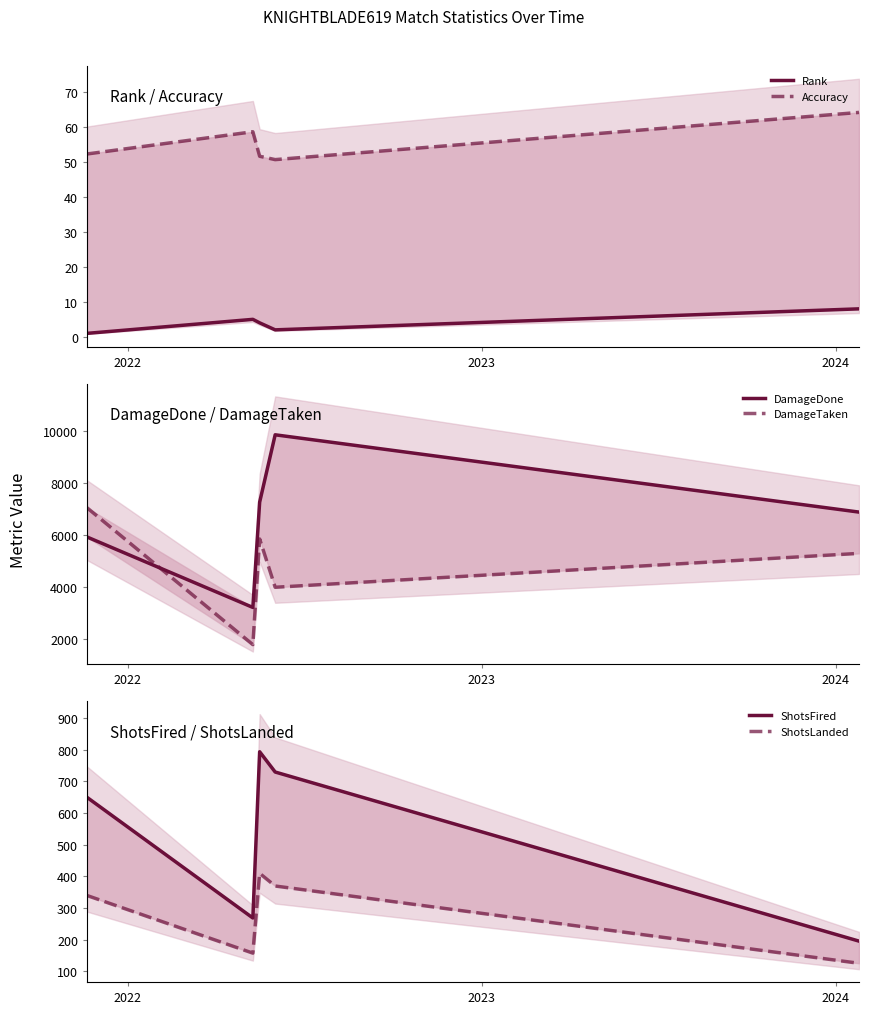

Is it true that DamageDone equals 11228.0 at 2023?

False